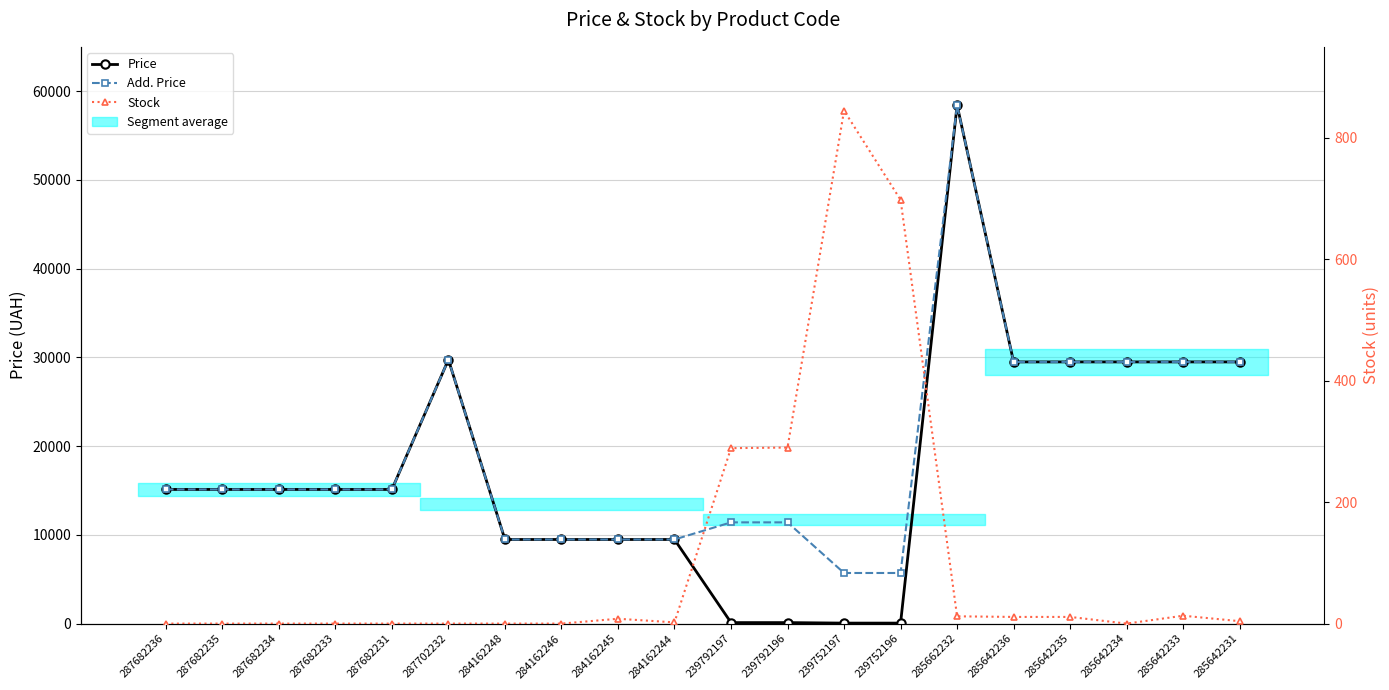

At which label does Price first exceed 15120?

287702232